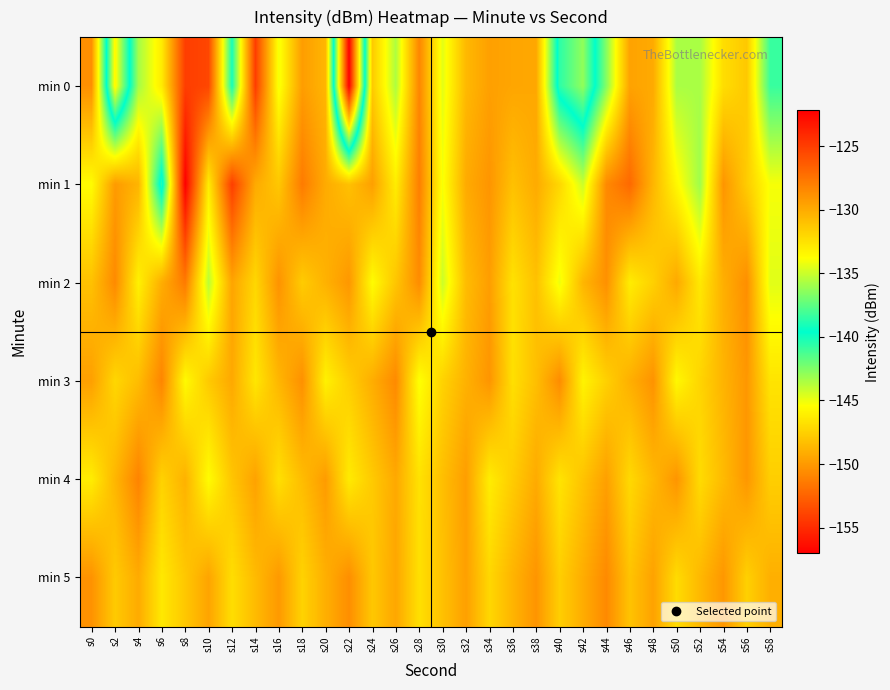

Which has a higher value, s44 or s54?

s54